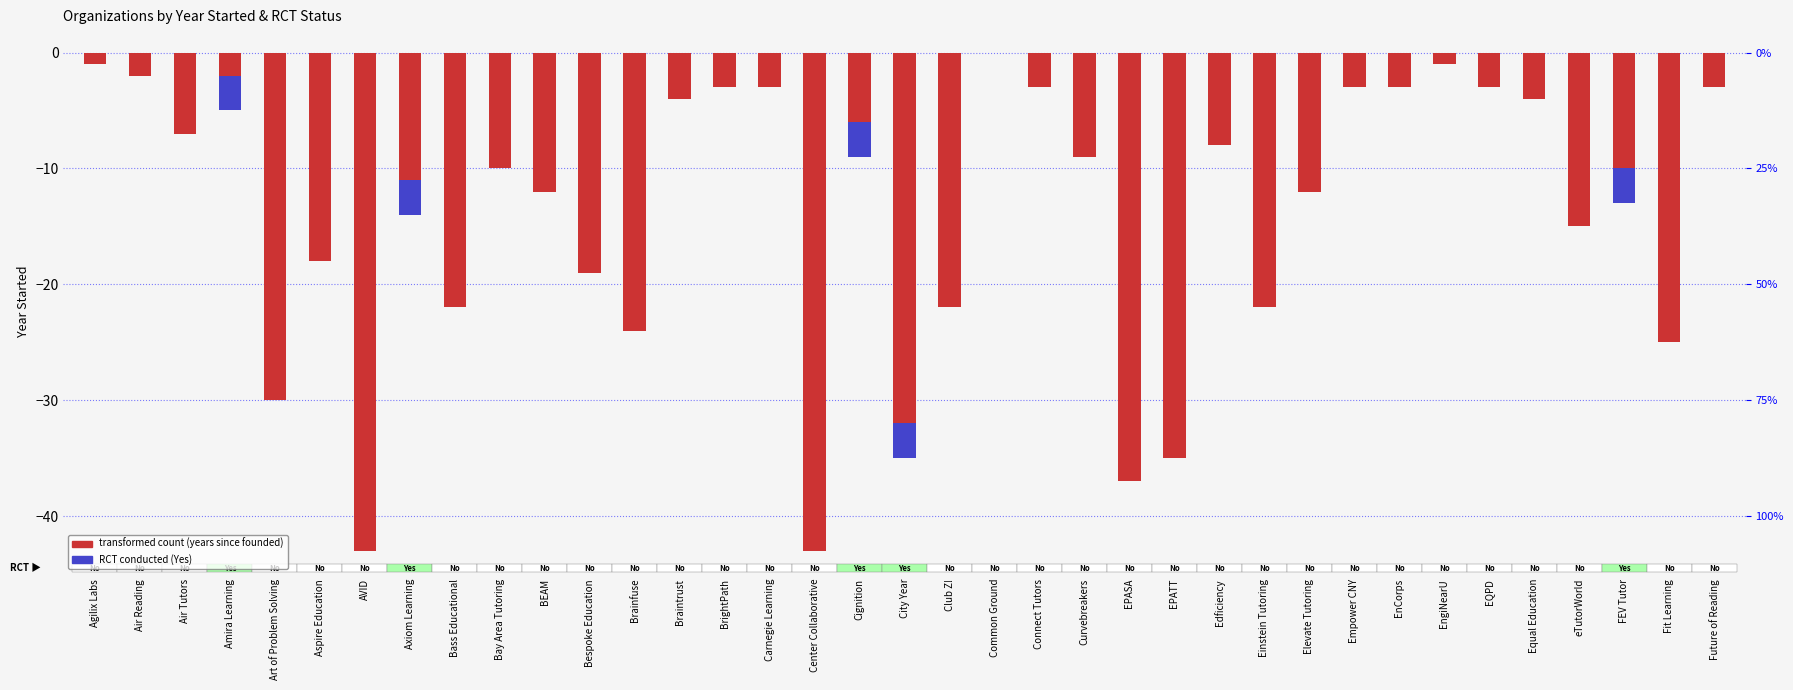

The transformed count (years since founded) series shows -3 at Future of Reading. True or false?

True